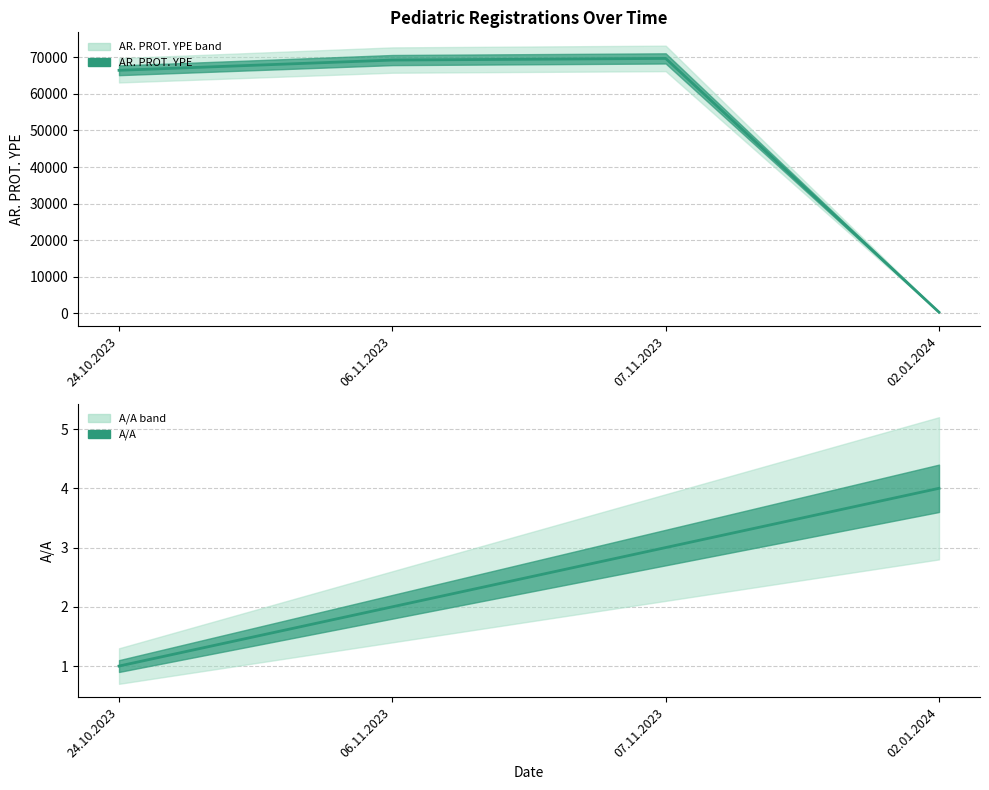

Count the number of categories in the chart.

4